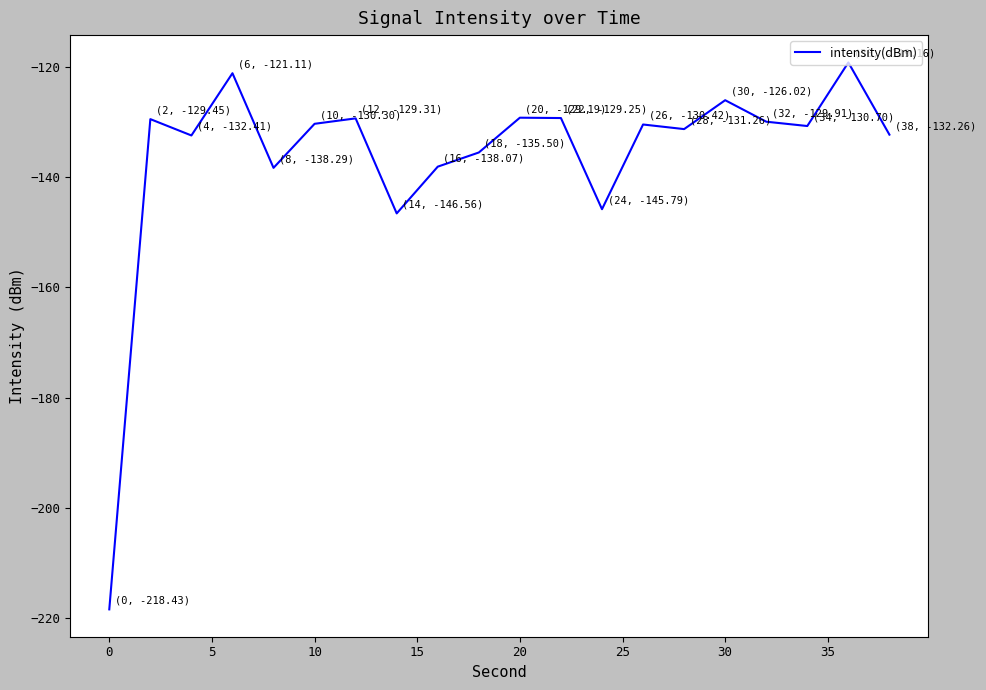

What is the maximum value shown in the chart?

-119.2